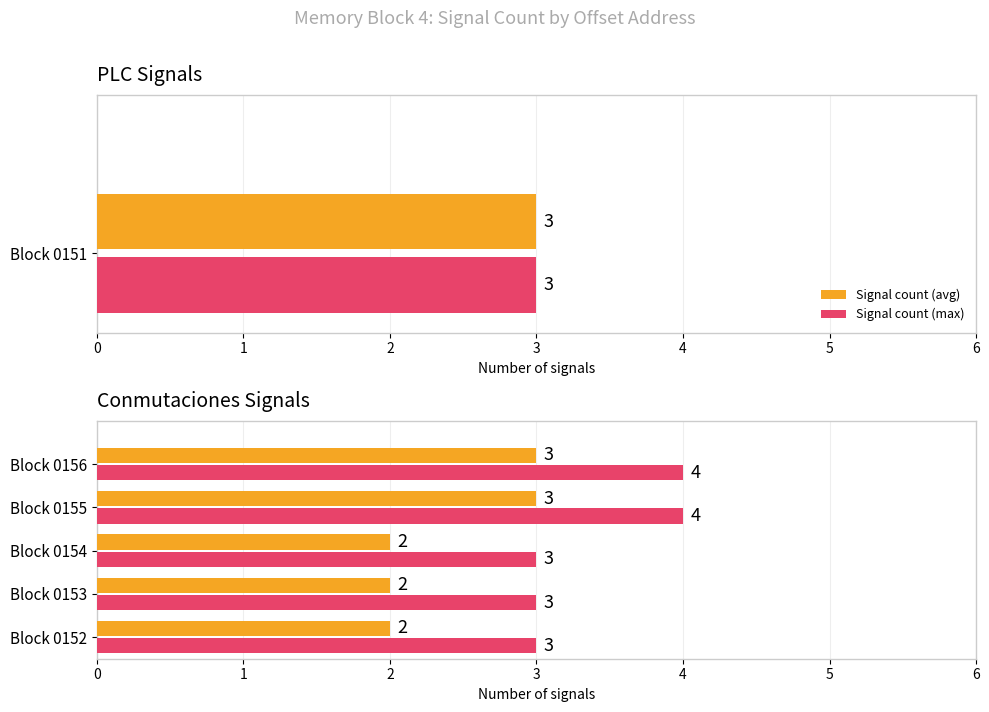

How many distinct data groups are displayed?

2